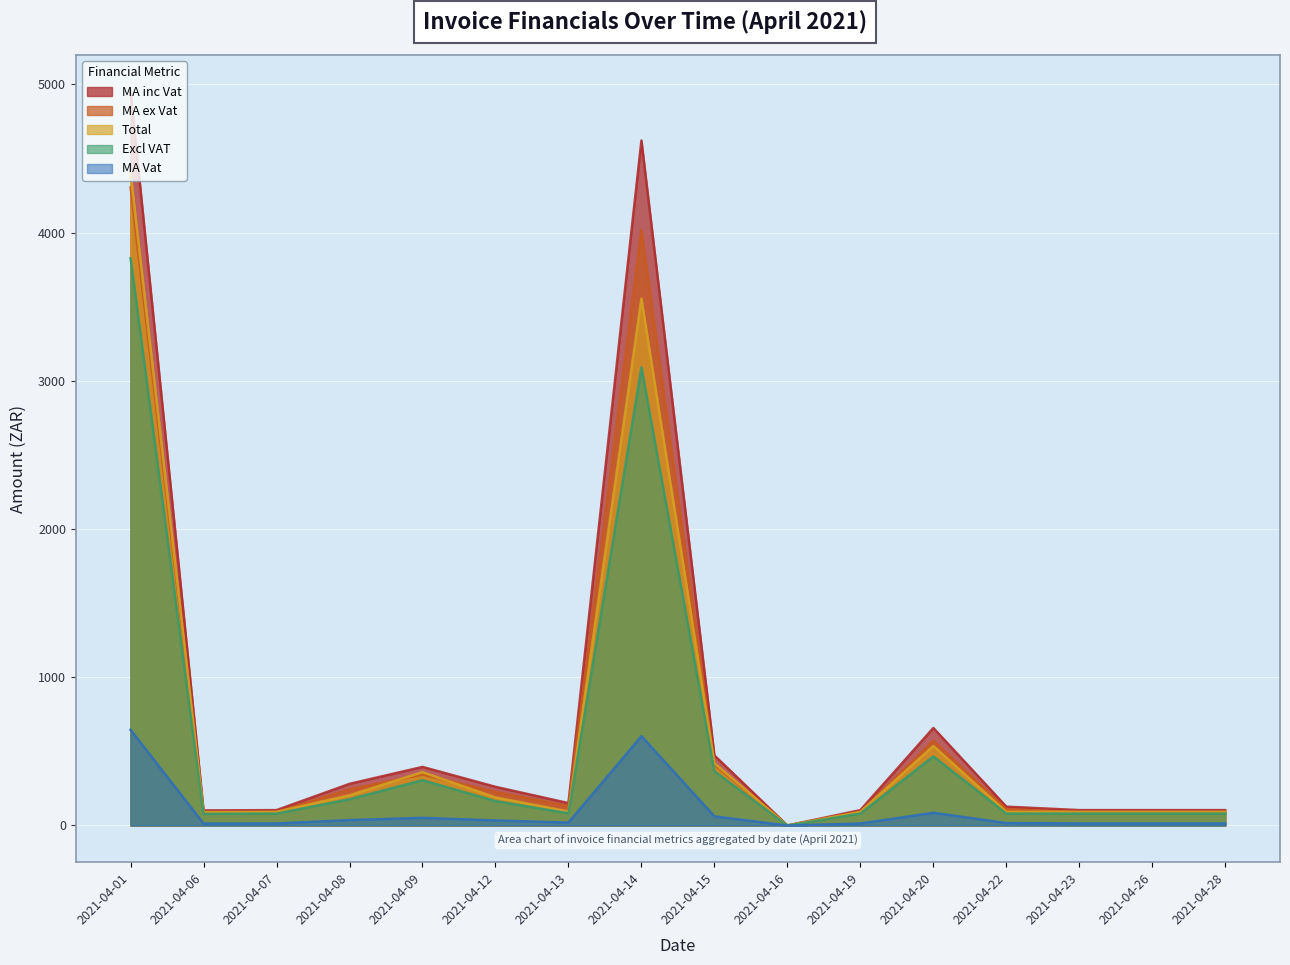

At which category is the sum across all series the highest?

2021-04-01